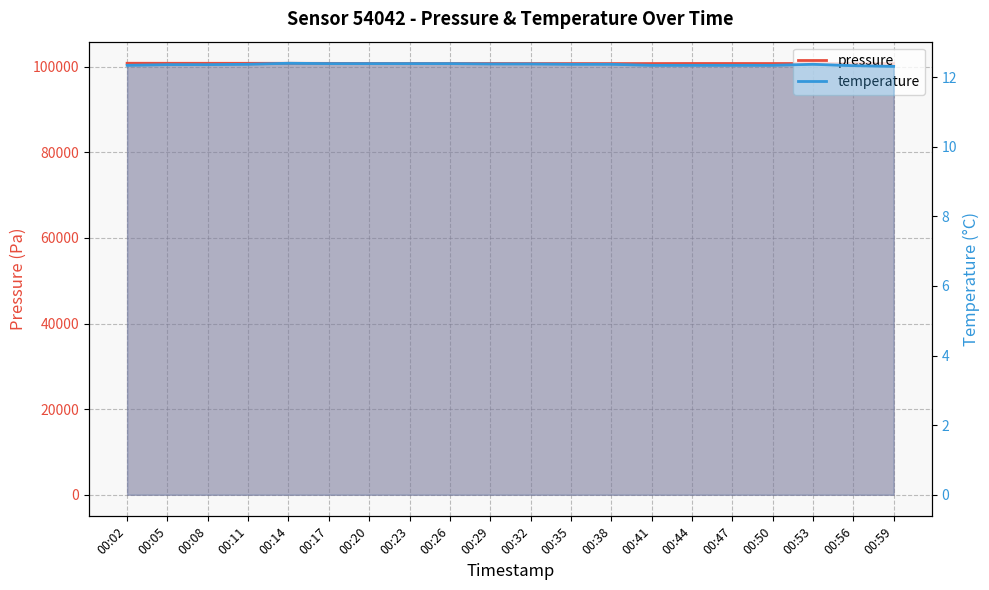

What is the value of the pressure point at the 1st from the left?

100790.9